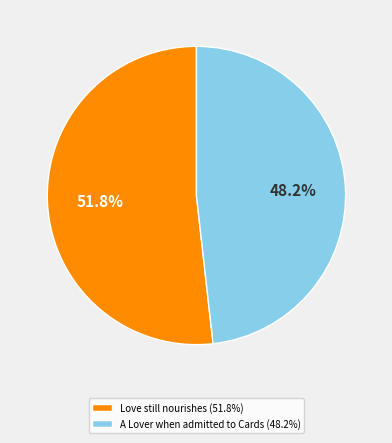

What percentage do A Lover when admitted to Cards and Love still nourishes together represent?

100.0%